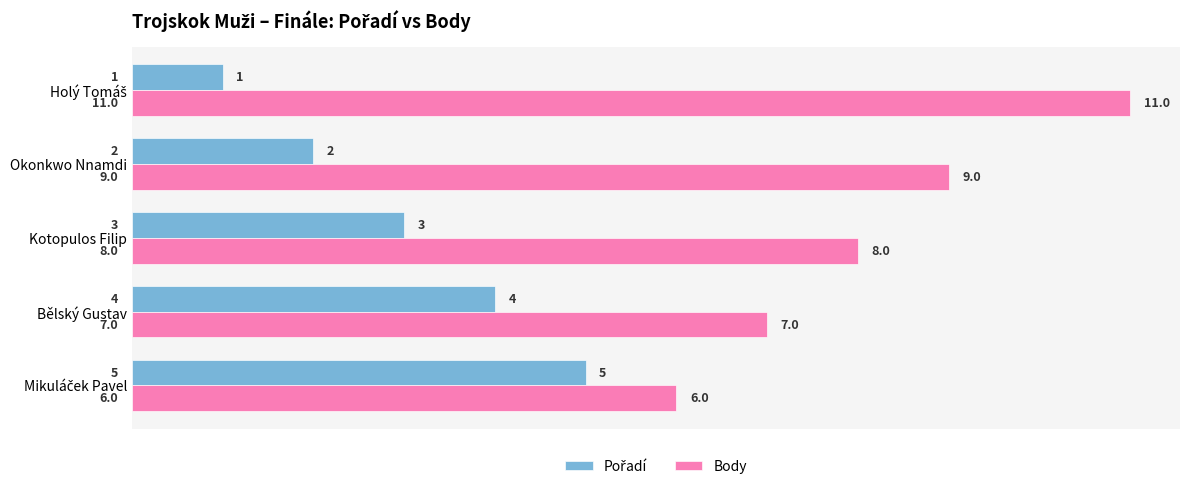

What is the sum of all Body values?

41